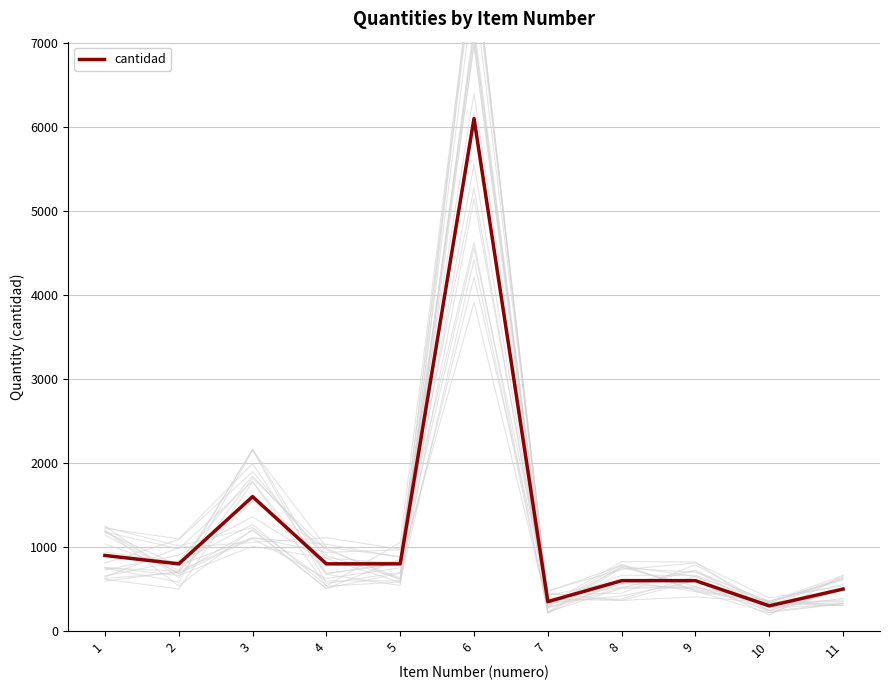

Reading left to right, transcribe all the data shown in this chart.

1=900	2=800	3=1600	4=800	5=800	6=6100	7=350	8=600	9=600	10=300	11=500